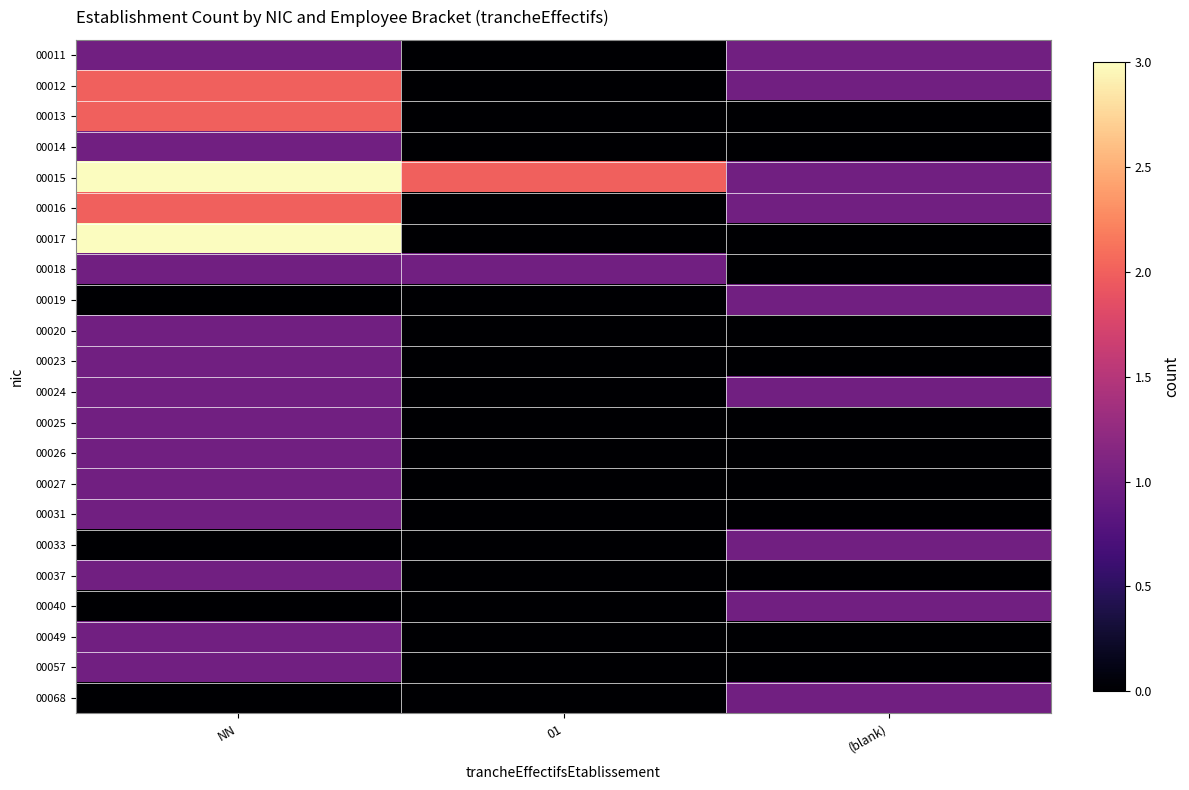

At which category does the chart reach its minimum across all series?

01